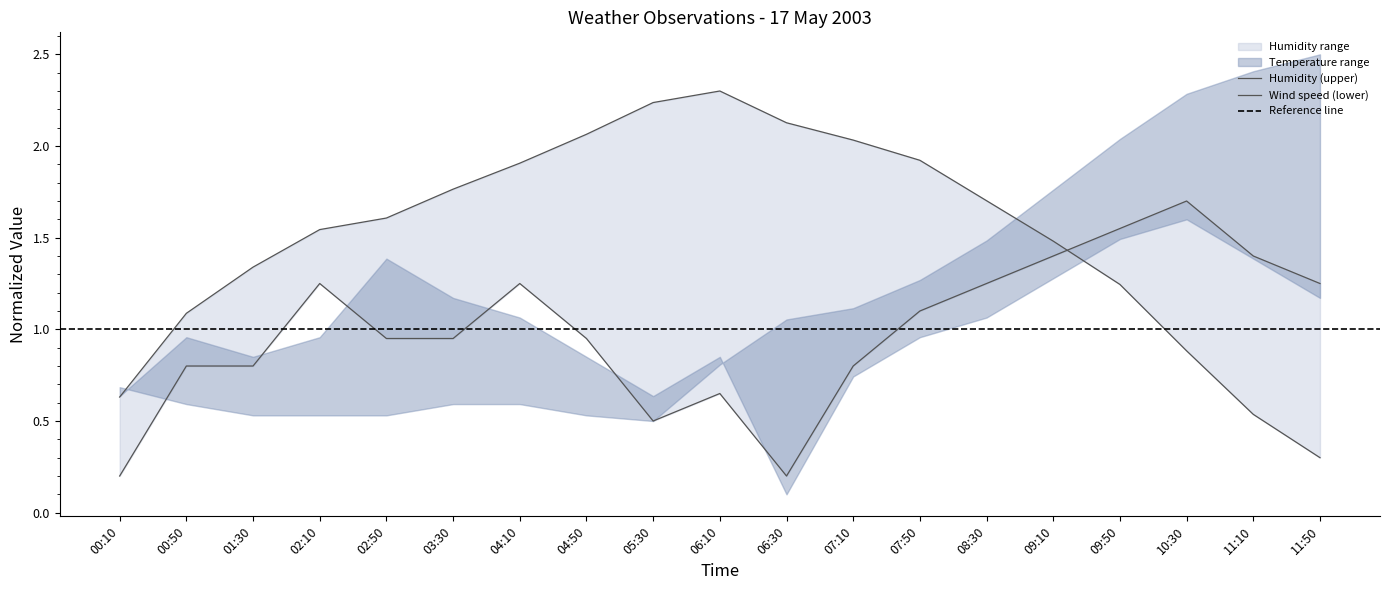

Which has a higher value, 04:50 or 08:30?

04:50